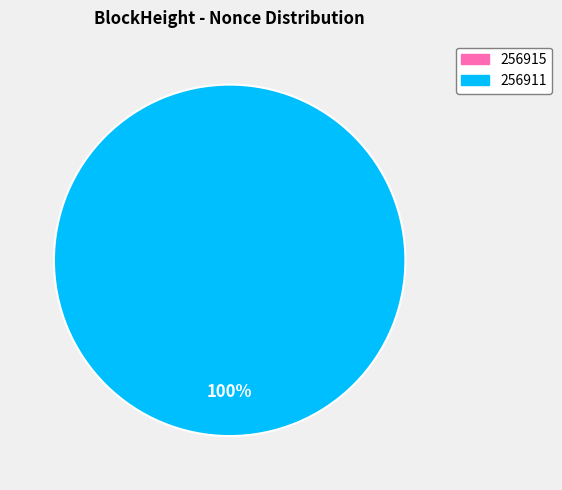

How many slices are in this pie chart?

2